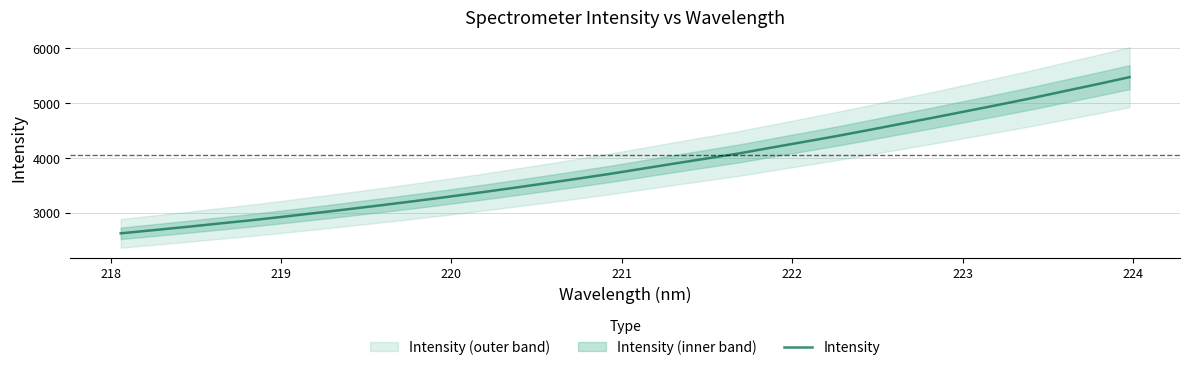

What is the minimum value shown in the chart?

2621.6